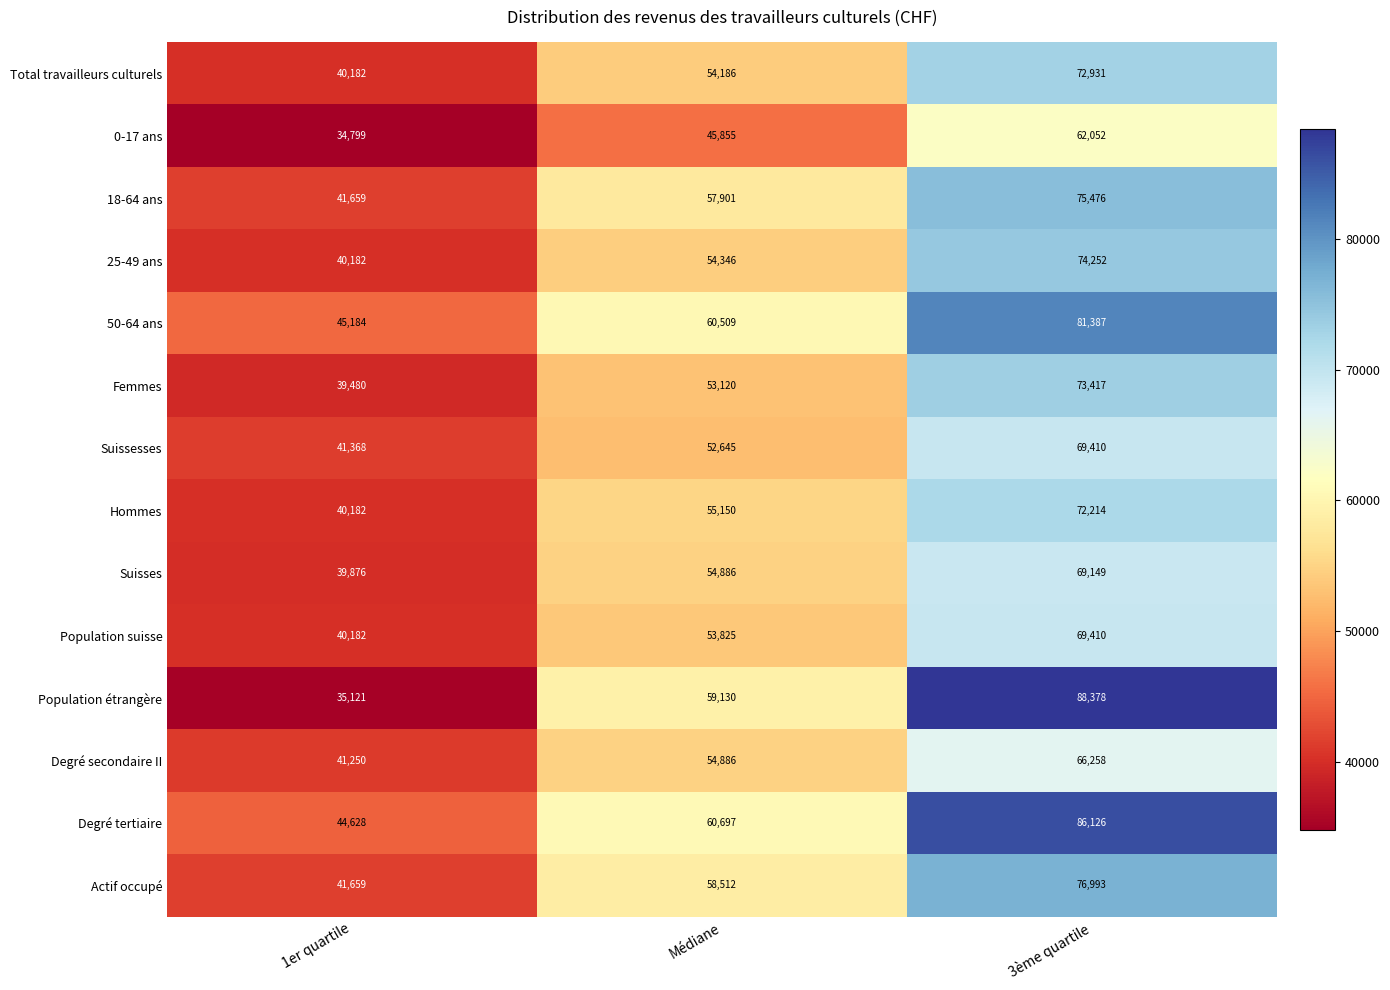

What is the difference between the highest and lowest values at Médiane?

14842